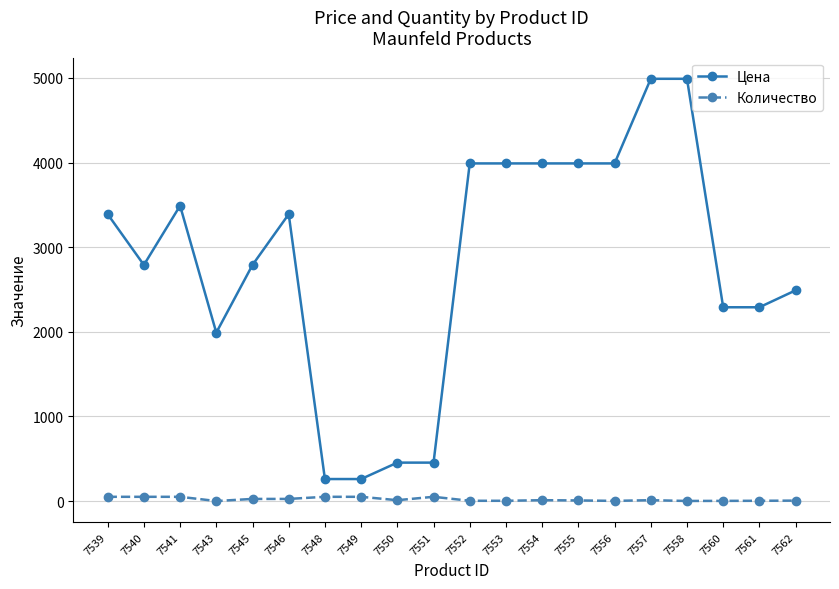

What is the total value across all series at 7539?

3440